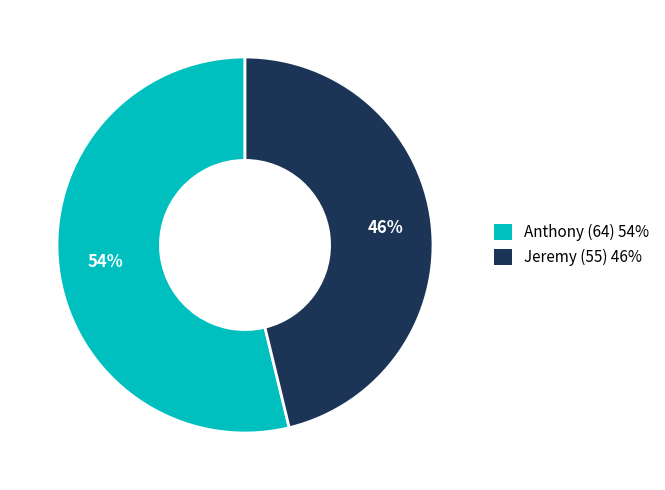

Is it true that Jeremy (55) is 46% of the pie?

True